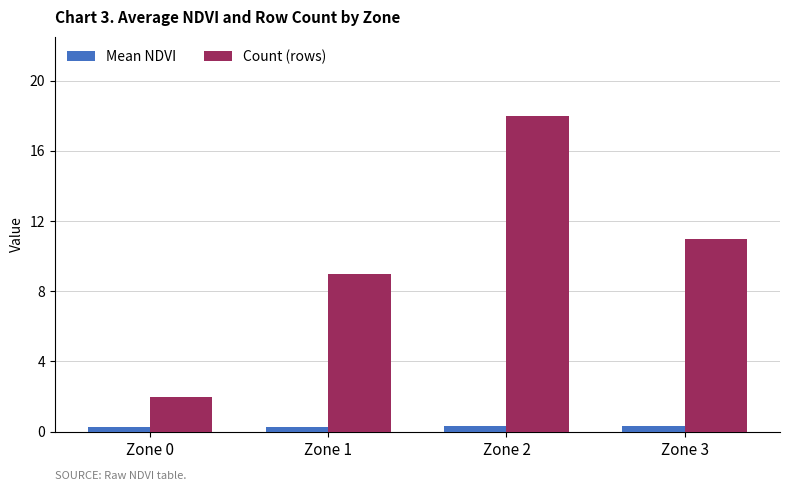

What is the total value across all series at Zone 2?

18.3